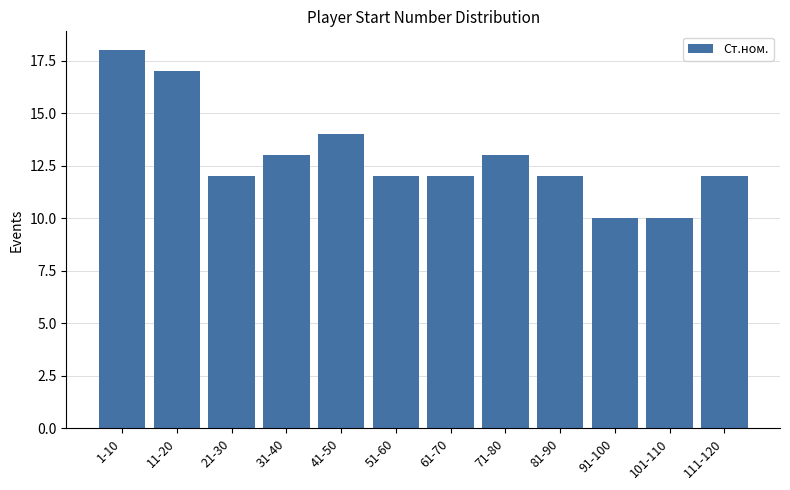

Reading right to left, what are all the values shown in this chart?

12	10	10	12	13	12	12	14	13	12	17	18